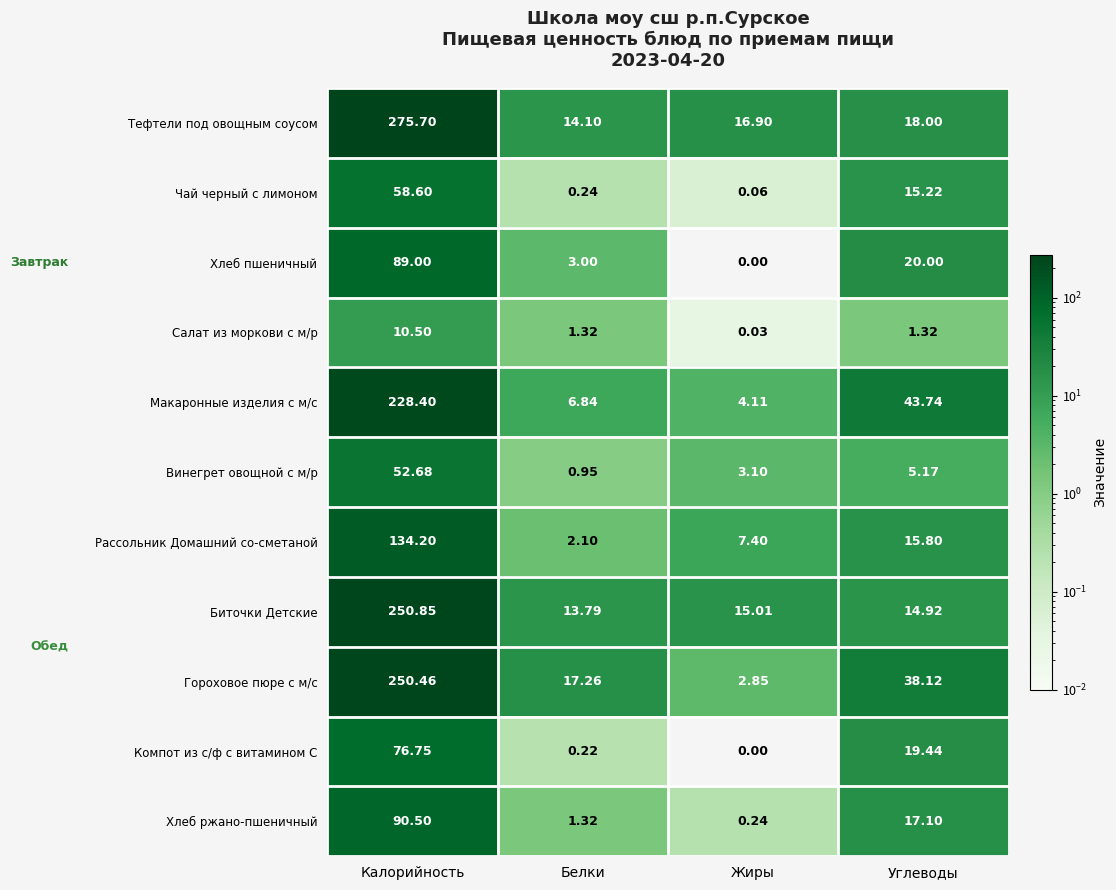

Is the value of Салат из моркови с м/р at Калорийность greater than the value of Чай черный с лимоном at Калорийность?

No